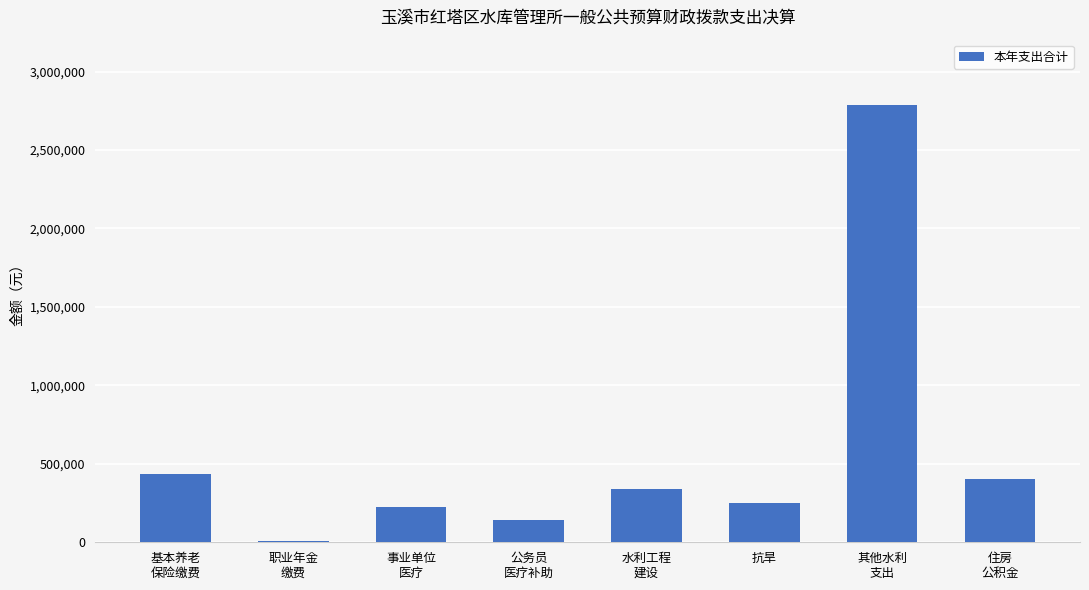

The value at 抗旱 is 414042.8. True or false?

False